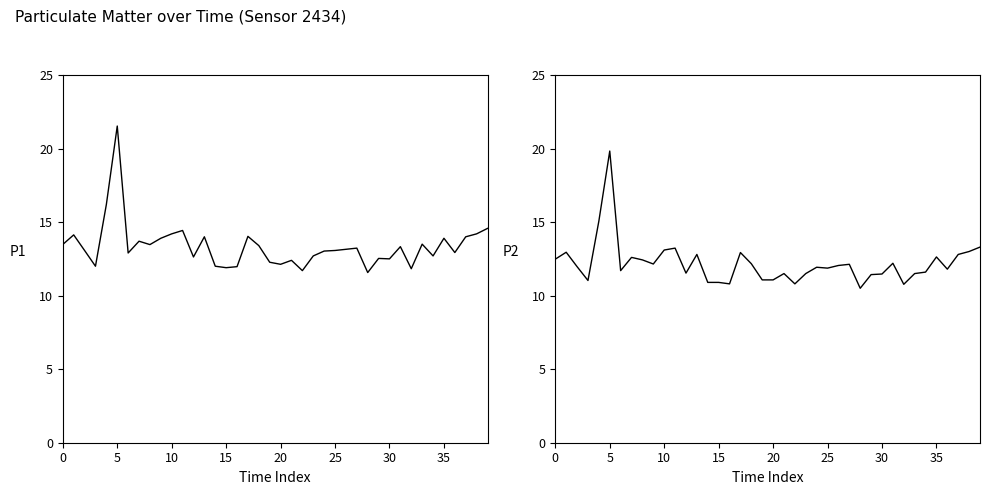

What is the label of the 9th point from the right?

31